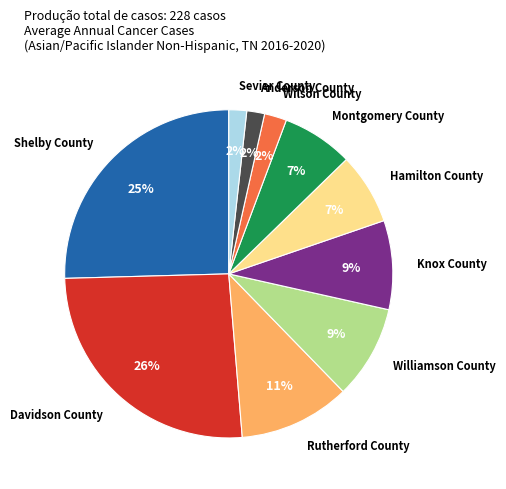

Between Williamson County and Hamilton County, which is larger?

Williamson County